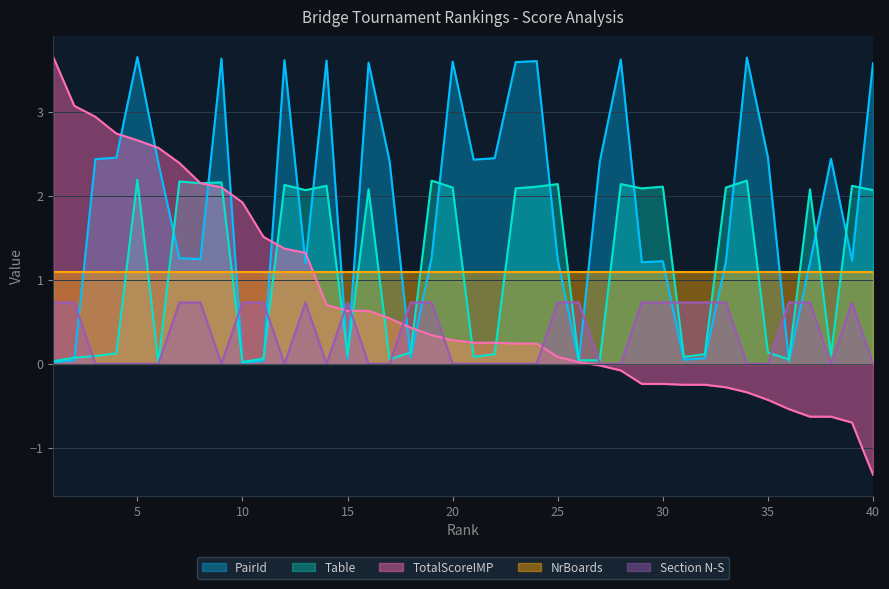

What is the spread (max minus min) of values at 35?

2.9